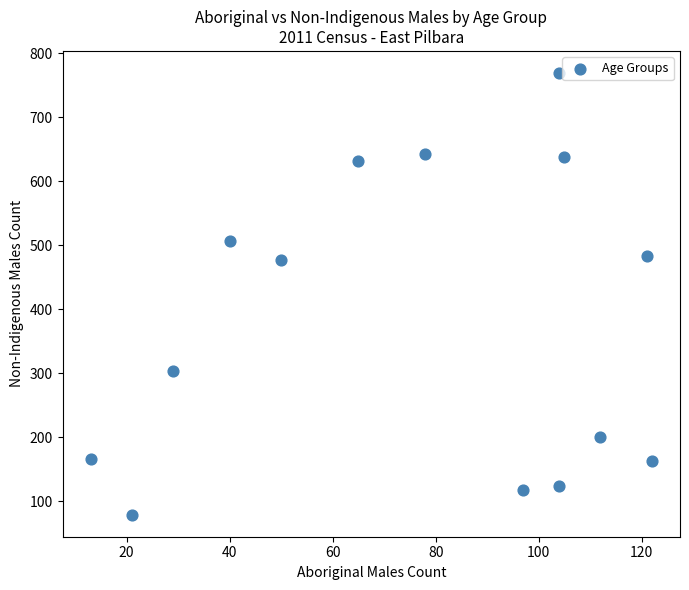

What is the range of X values (max minus min)?

109